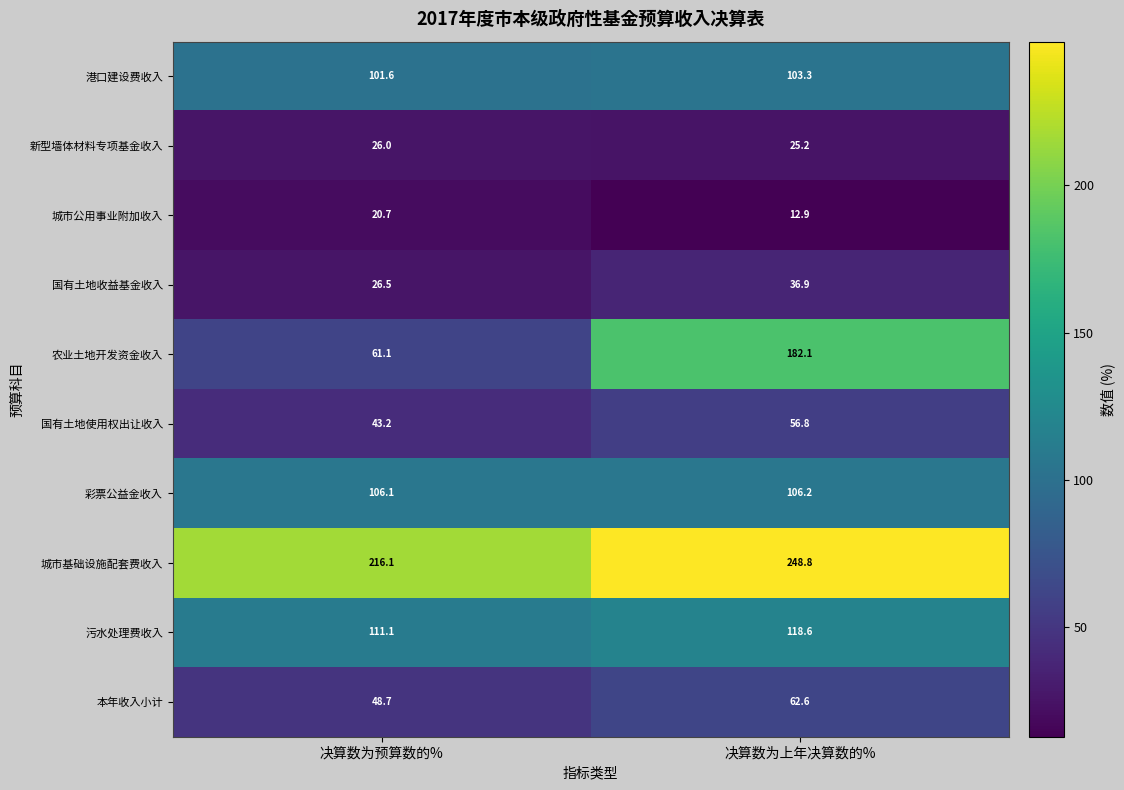

Rank the series by their maximum value, from highest to lowest.

城市基础设施配套费收入, 农业土地开发资金收入, 污水处理费收入, 彩票公益金收入, 港口建设费收入, 本年收入小计, 国有土地使用权出让收入, 国有土地收益基金收入, 新型墙体材料专项基金收入, 城市公用事业附加收入